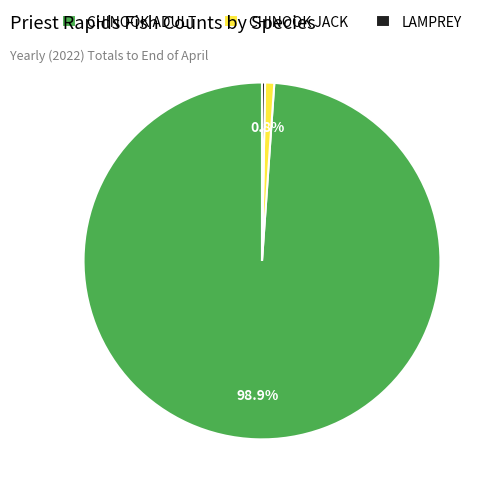

What is the largest slice in the pie chart?

CHINOOK ADULT